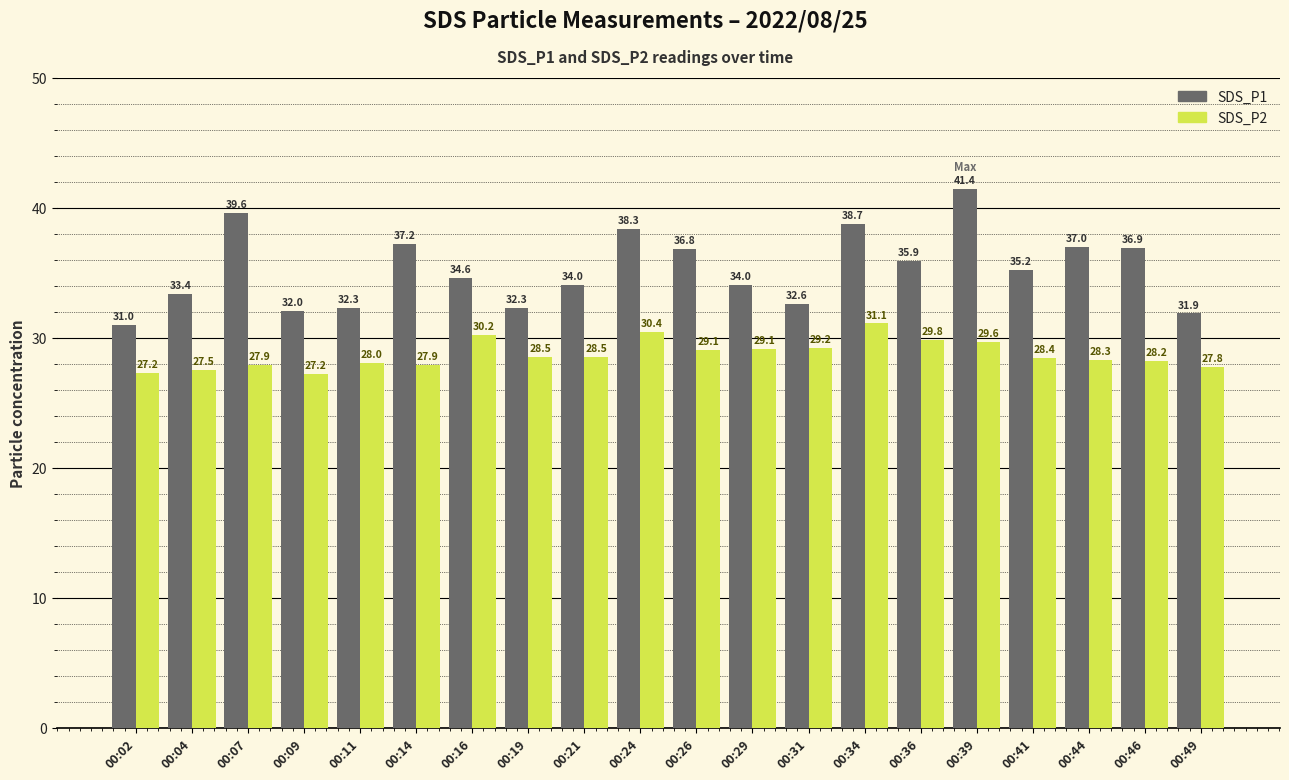

What is the value of the SDS_P1 bar at the 1st from the left?

31.0